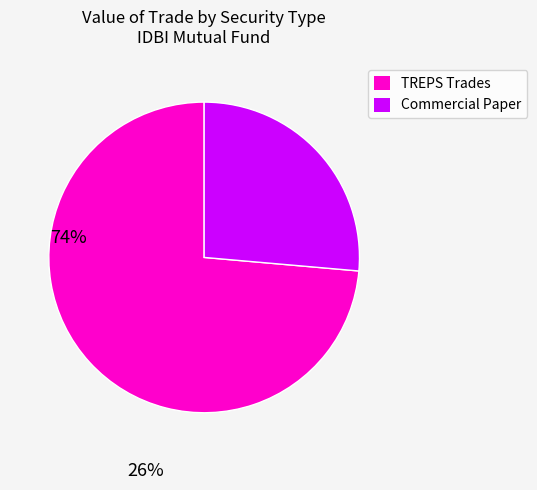

Is there any slice that represents more than half of the pie?

Yes